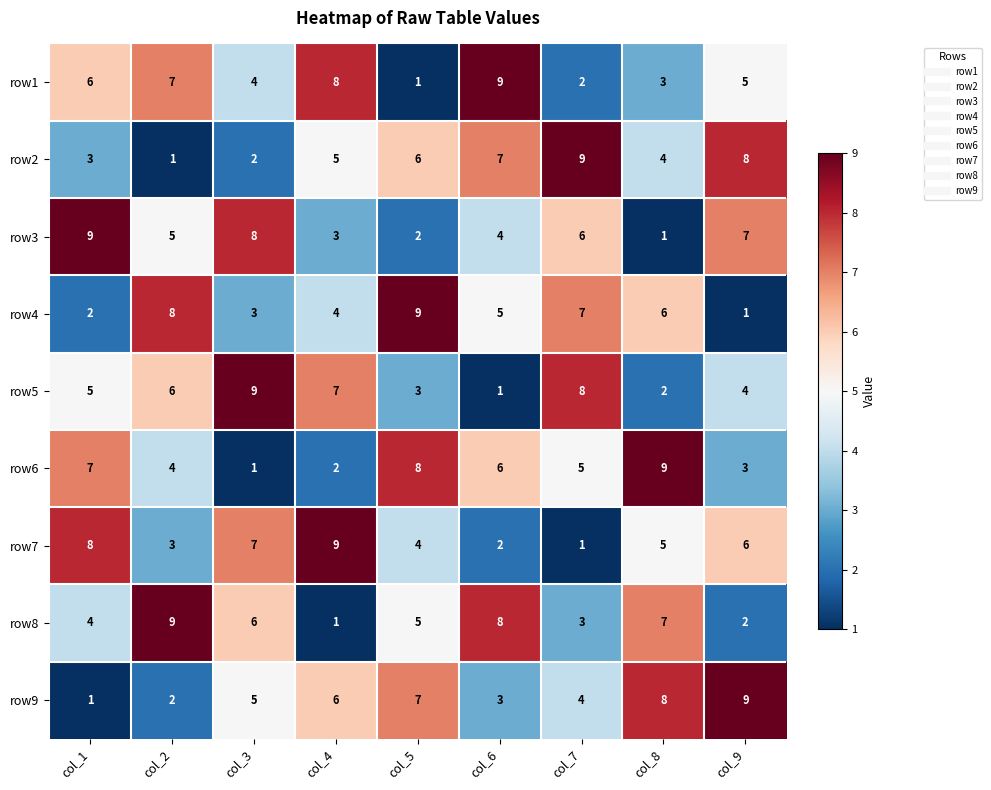

What is the greatest value displayed?

9